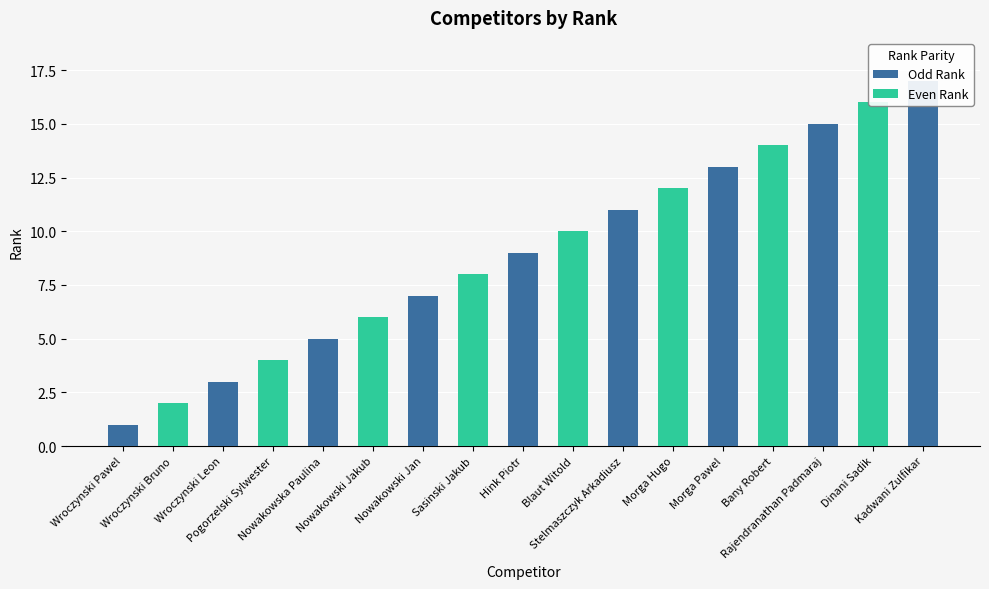

What is the label of the 6th bar from the right?

Morga Hugo